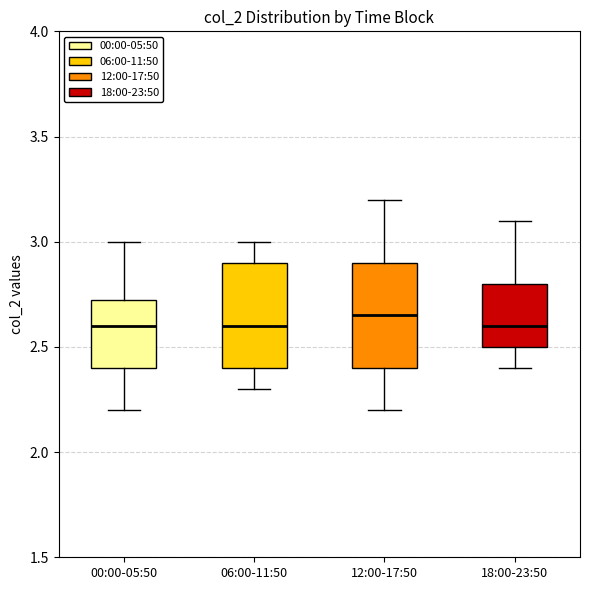

Where does the upper whisker of the box for 12:00-17:50 end on the y-axis? The values are not printed on the chart, so give them approximately, as read against the axis.

3.20